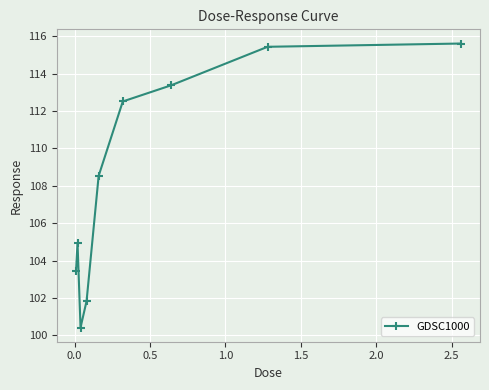

What is the difference between the maximum and minimum values?

15.2